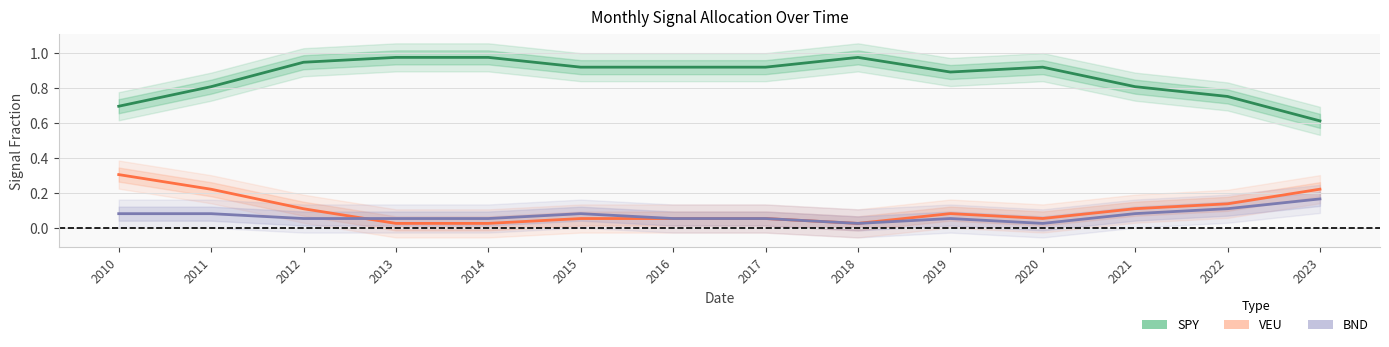

In BND, how many points are lower than both neighbors (excluding endpoints)?

2